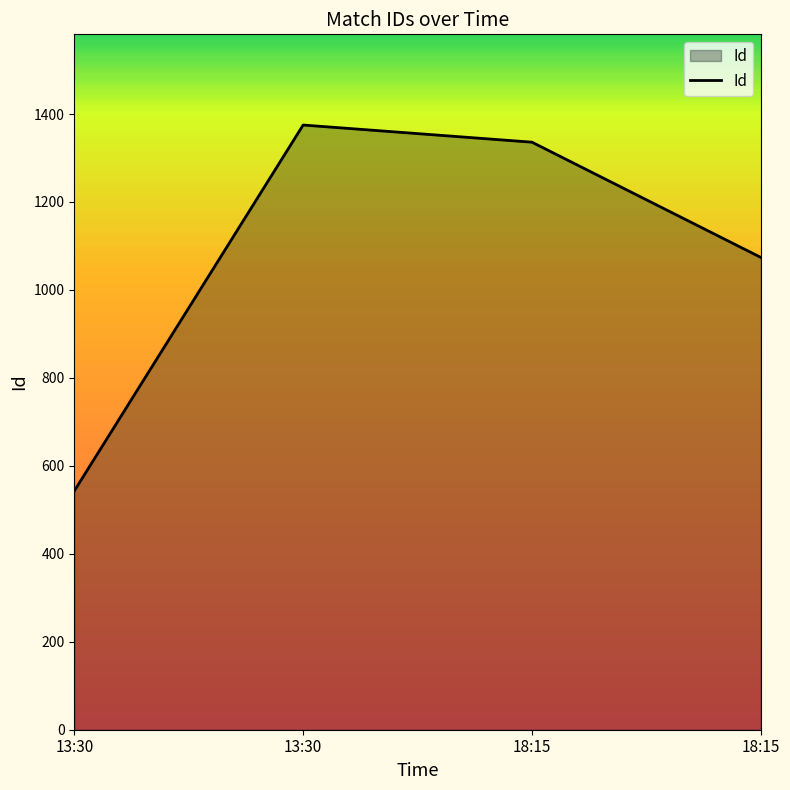

Does the chart display data point markers on the line(s)?

No